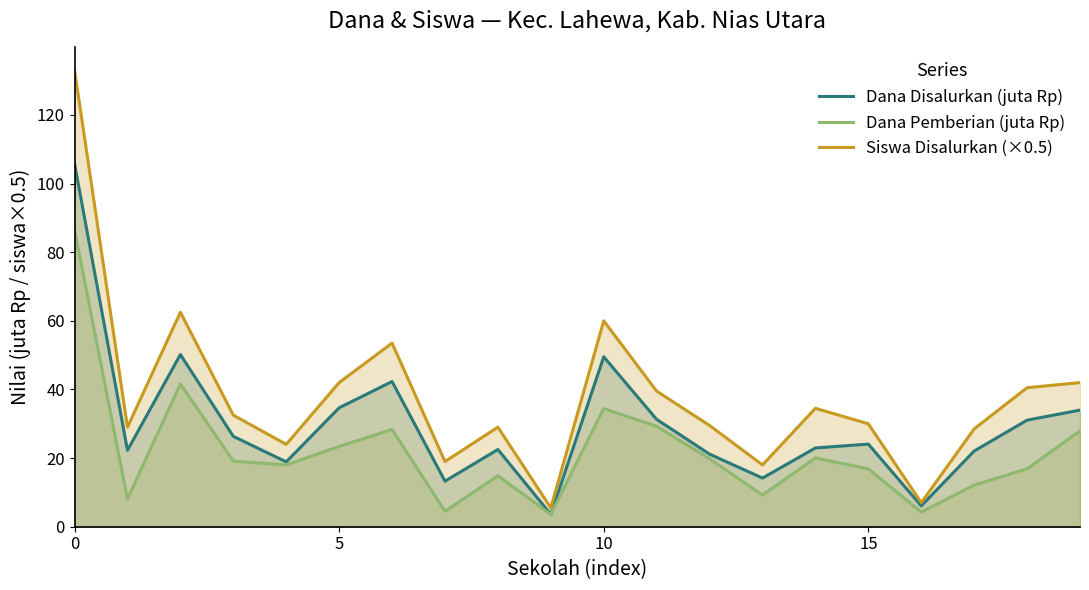

Rank the series at 10 from highest to lowest value.

Siswa Disalurkan (×0.5), Dana Disalurkan (juta Rp), Dana Pemberian (juta Rp)